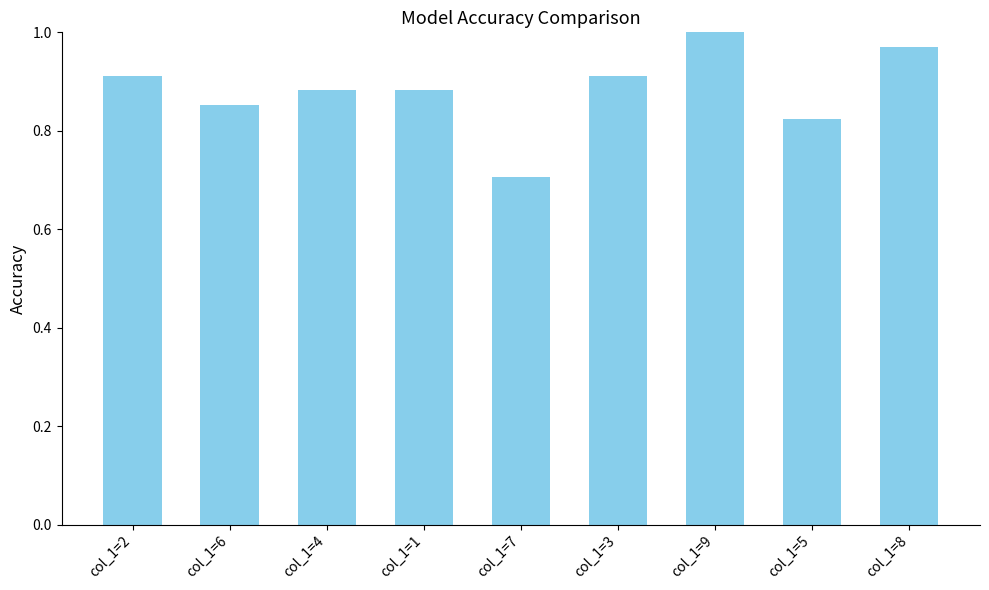

What is the difference between the second highest and second lowest values?

0.1